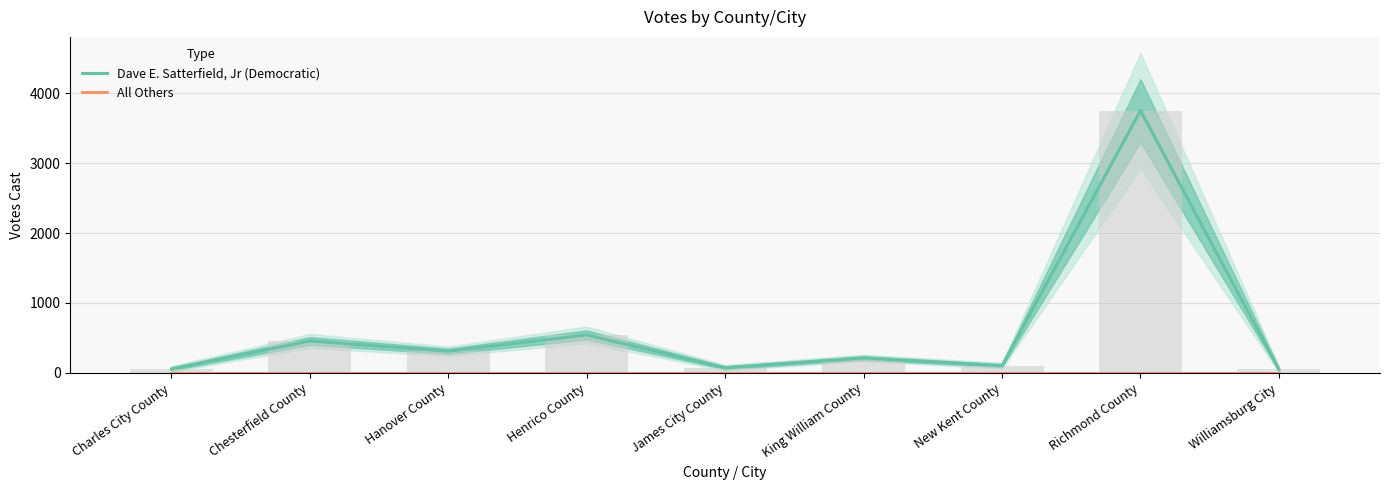

At how many categories does at least one series exceed 3680?

1